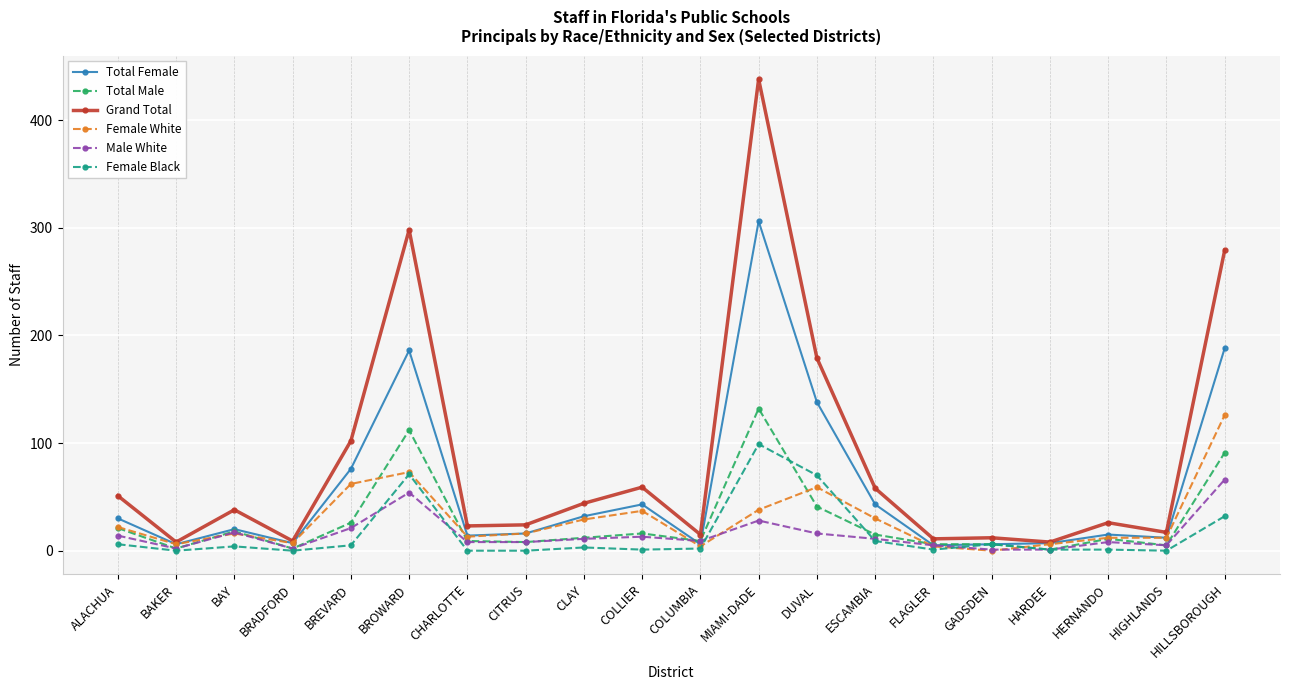

What is the sum of the Male White values at COLLIER and CHARLOTTE?

21